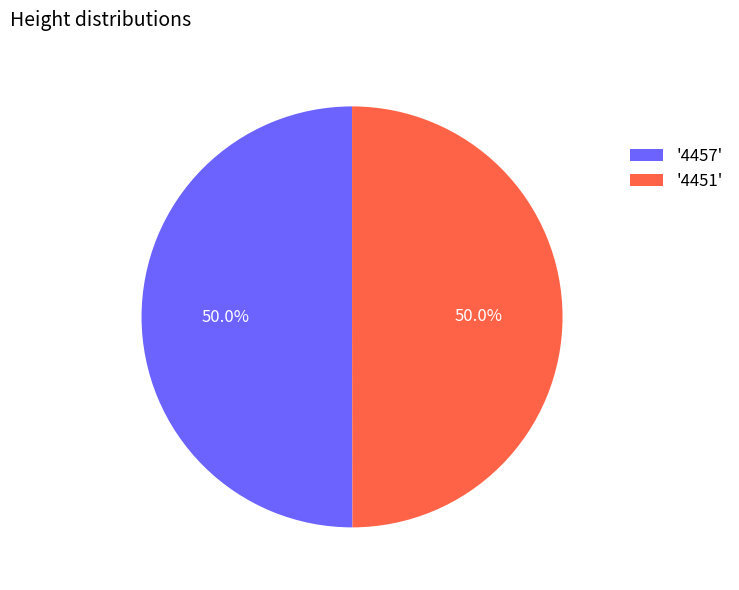

Combined, do '4451' and '4457' account for over 50%?

Yes